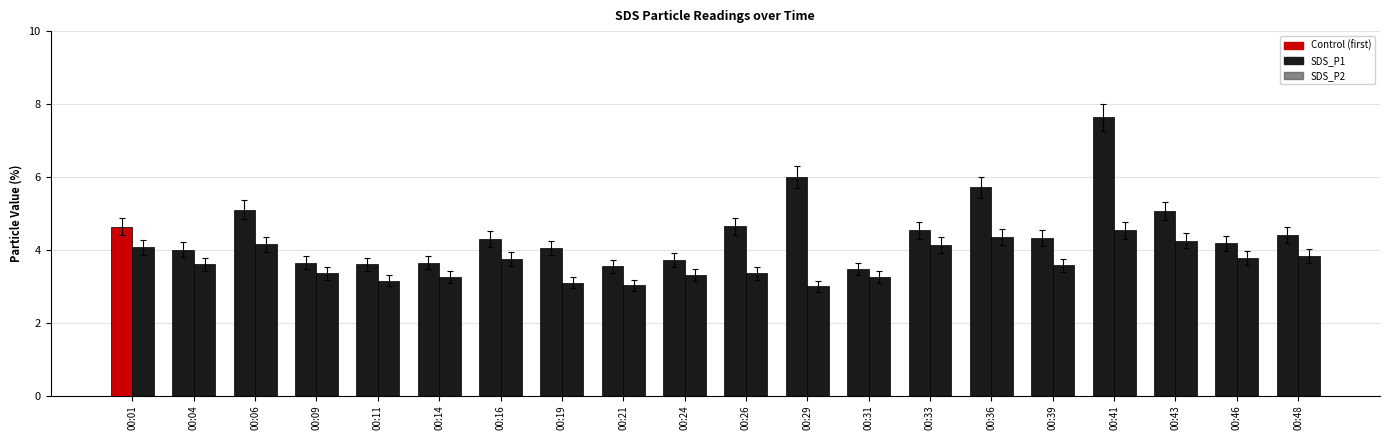

Does the chart contain stacked bars?

No